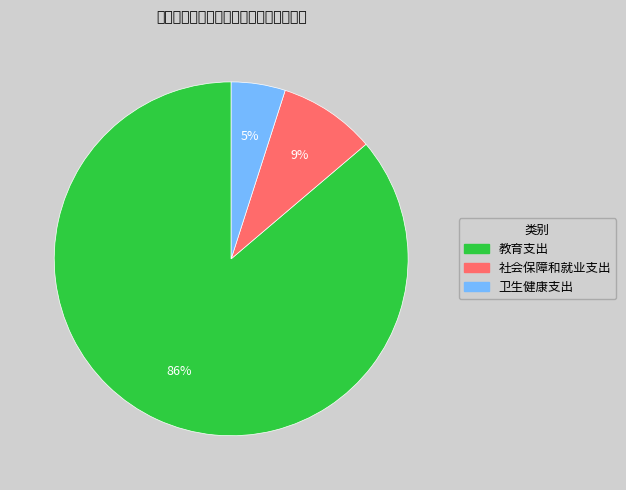

To the nearest percent, what is the difference between the 教育支出 and 社会保障和就业支出 slice percentages?

77%